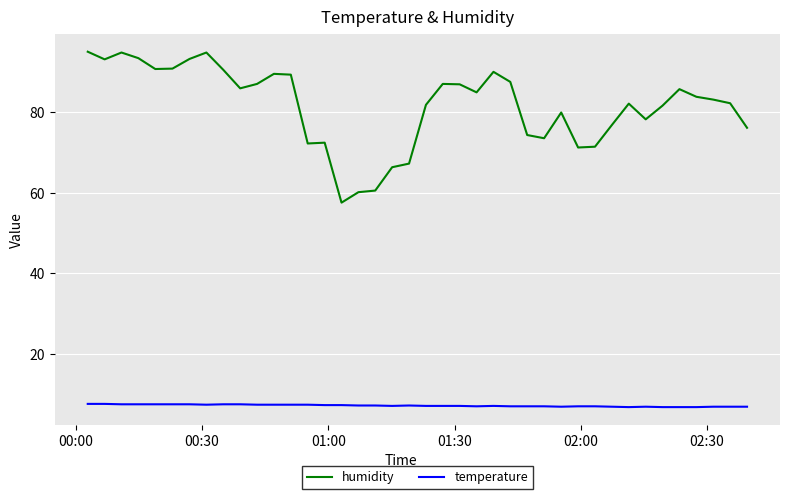

What is the highest value of the humidity series?

95.1